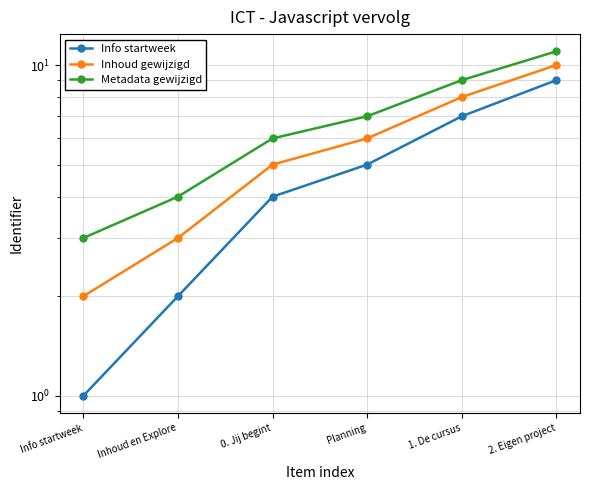

What is the label of the 6th point from the right?

Info startweek